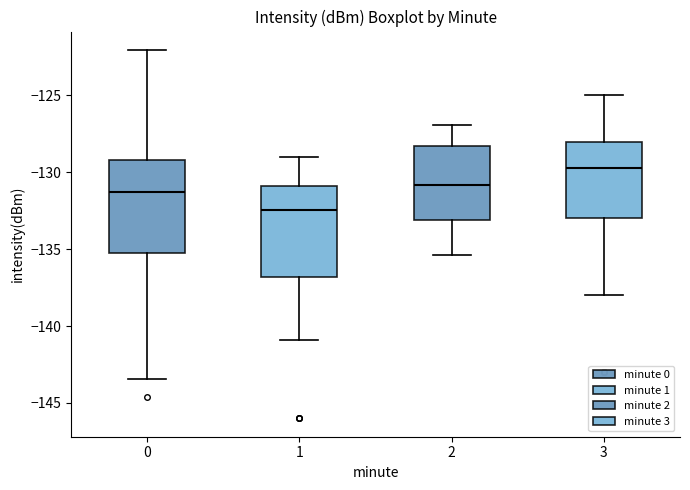

Reading left to right, transcribe this box plot: for each box, give where its median line is, the range the box spans, and where its two whiskers end, as read against the y-axis. The values are not printed on the chart, so give them approximately, as read against the axis.

0: median -131.5, box -135.5 to -129.0, whiskers -143.5 to -122.0
1: median -132.5, box -137.0 to -131.0, whiskers -141.0 to -129.0
2: median -131.0, box -133.0 to -128.5, whiskers -135.5 to -127.0
3: median -129.5, box -133.0 to -128.0, whiskers -138.0 to -125.0